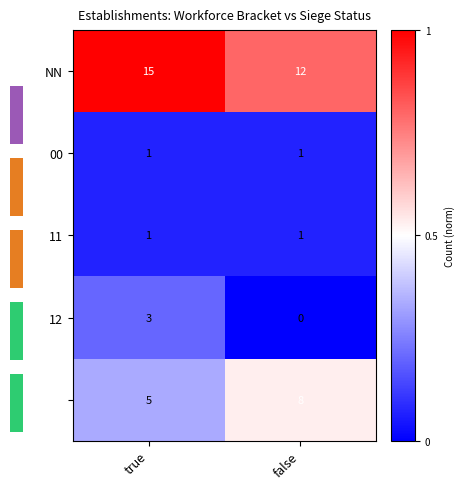

What is the sum of the 12 values at true and false?

3